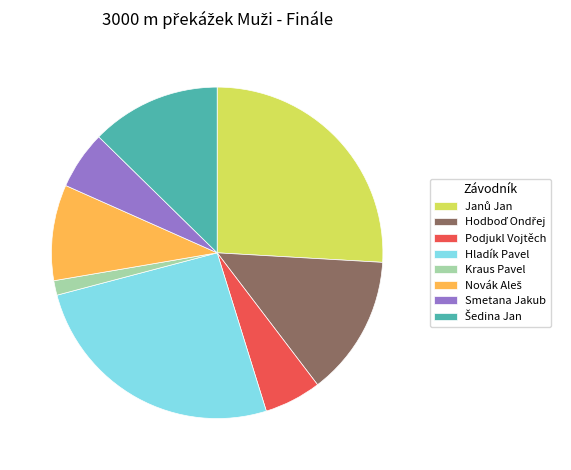

Which category has the smallest portion of the pie?

Kraus Pavel